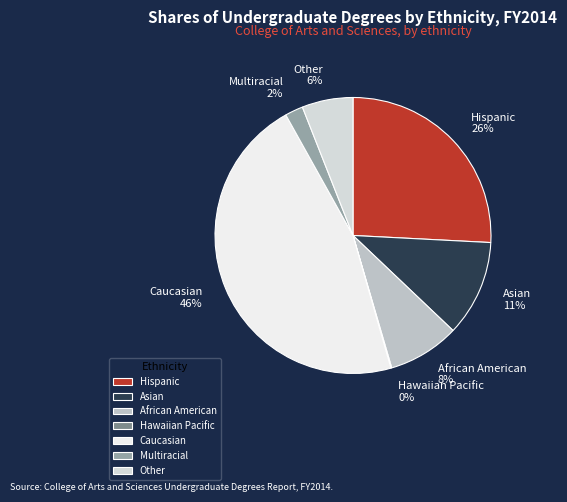

Do Other and African American together represent more than half of the pie?

No